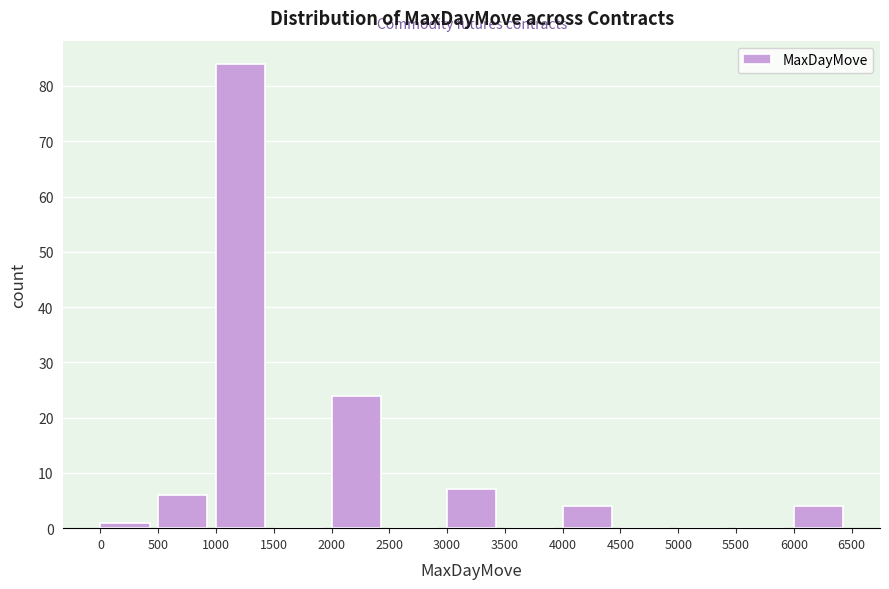

How tall is the bar that spans 500 to 1000 on the x-axis? The values are not printed on the chart, so give them approximately, as read against the axis.

6